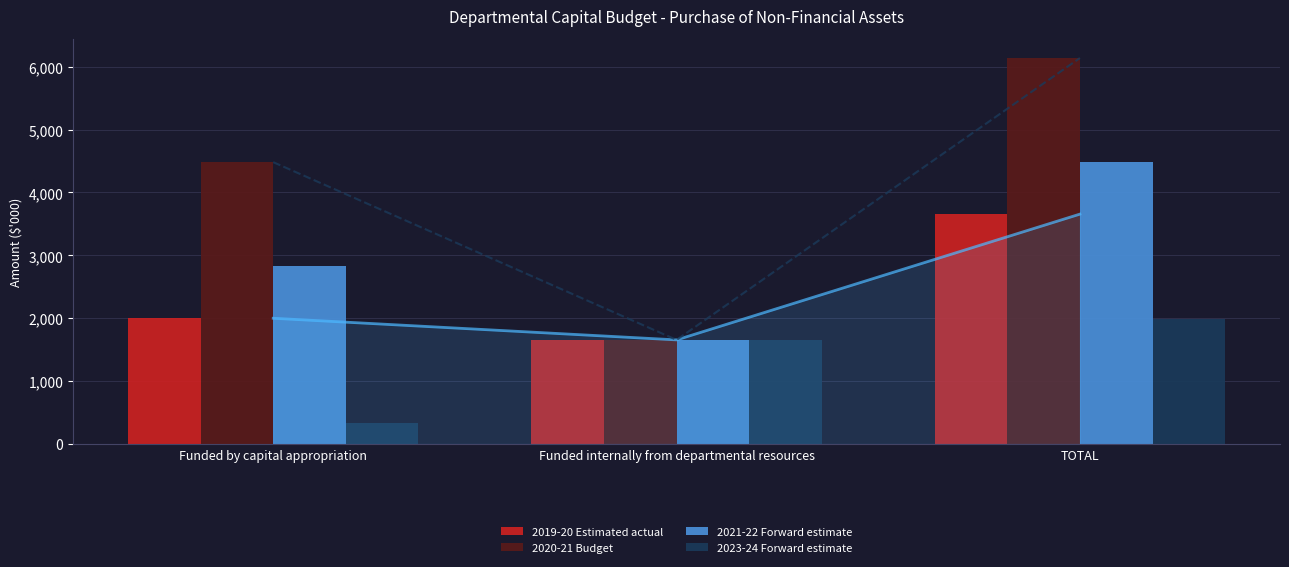

Read the 2021-22 Forward estimate value at Funded by capital appropriation.

2827